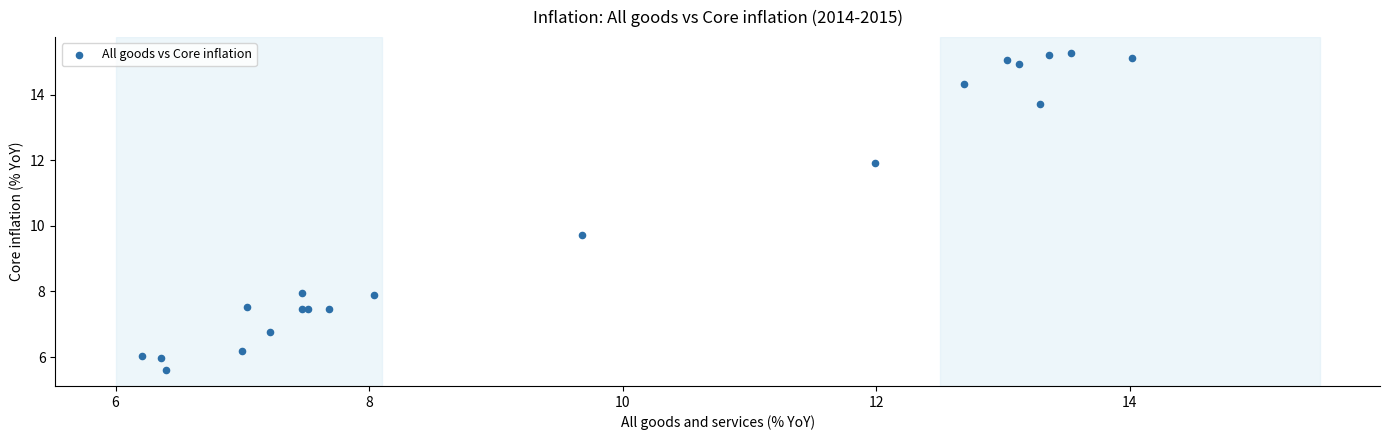

What Y value in the scatter plot is closest to 10?

9.7